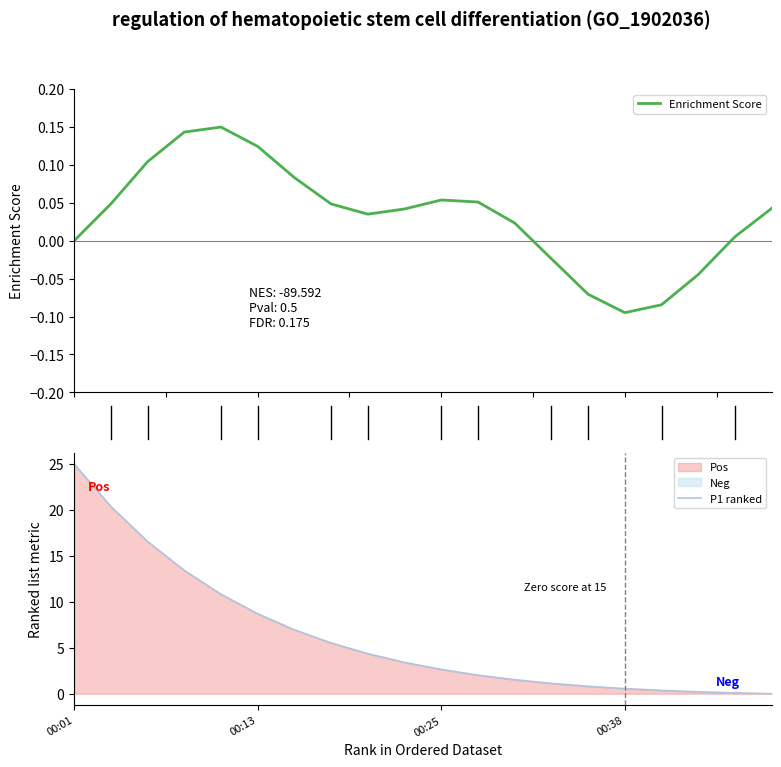

At which label does P1 ranked reach its peak?

00:01